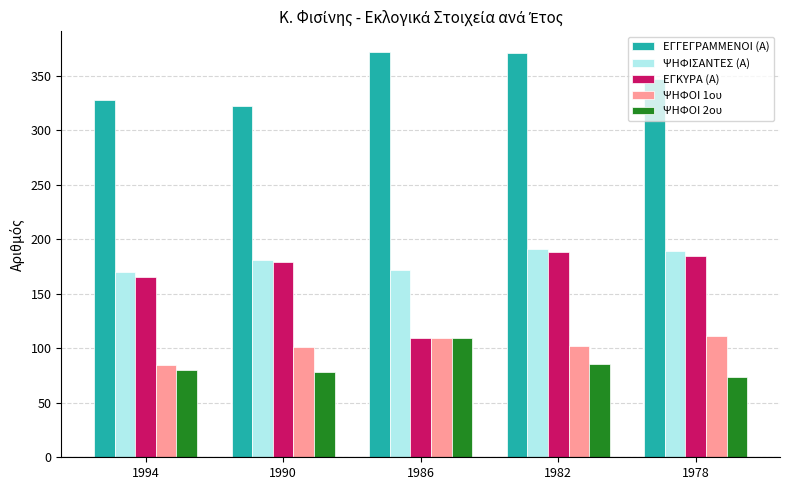

Is the value of ΨΗΦΙΣΑΝΤΕΣ (Α) at 1994 greater than the value of ΕΓΓΕΓΡΑΜΜΕΝΟΙ (Α) at 1986?

No